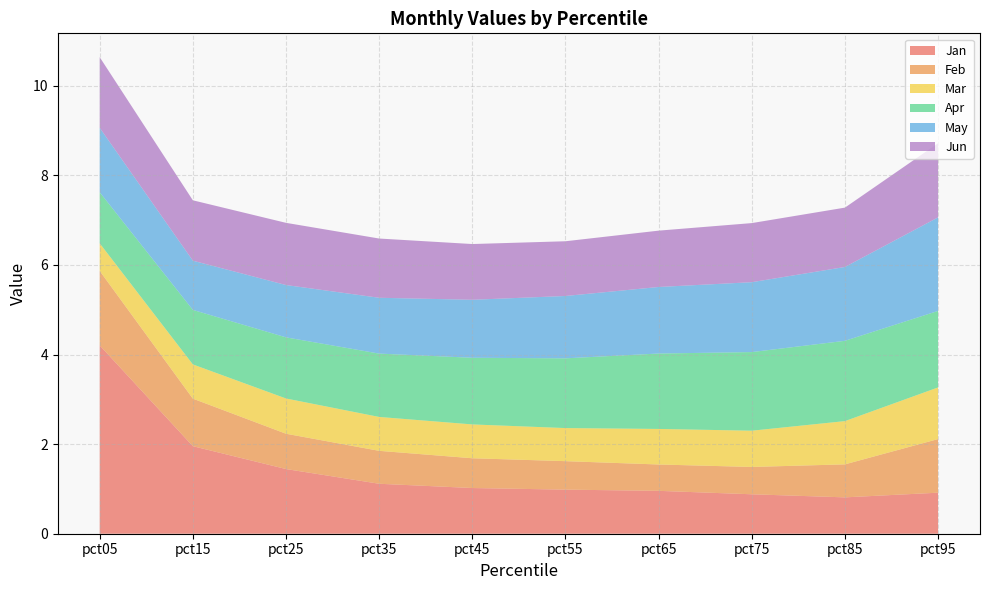

Reading left to right, transcribe all the data shown in this chart.

Jan: pct05=4.2	pct15=2.0	pct25=1.4	pct35=1.1	pct45=1.0	pct55=1.0	pct65=1.0	pct75=0.9	pct85=0.8	pct95=0.9
Feb: pct05=1.7	pct15=1.1	pct25=0.8	pct35=0.7	pct45=0.7	pct55=0.6	pct65=0.6	pct75=0.6	pct85=0.7	pct95=1.2
Mar: pct05=0.6	pct15=0.8	pct25=0.8	pct35=0.8	pct45=0.8	pct55=0.7	pct65=0.8	pct75=0.8	pct85=1.0	pct95=1.2
Apr: pct05=1.1	pct15=1.2	pct25=1.4	pct35=1.4	pct45=1.5	pct55=1.6	pct65=1.7	pct75=1.8	pct85=1.8	pct95=1.7
May: pct05=1.4	pct15=1.1	pct25=1.2	pct35=1.2	pct45=1.3	pct55=1.4	pct65=1.5	pct75=1.6	pct85=1.6	pct95=2.1
Jun: pct05=1.6	pct15=1.3	pct25=1.4	pct35=1.3	pct45=1.2	pct55=1.2	pct65=1.3	pct75=1.3	pct85=1.3	pct95=1.7